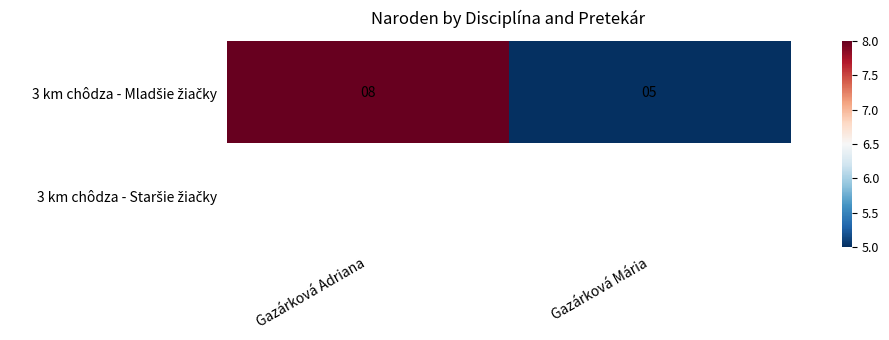

Which has a higher value, Gazárková Mária or Gazárková Adriana?

Gazárková Adriana